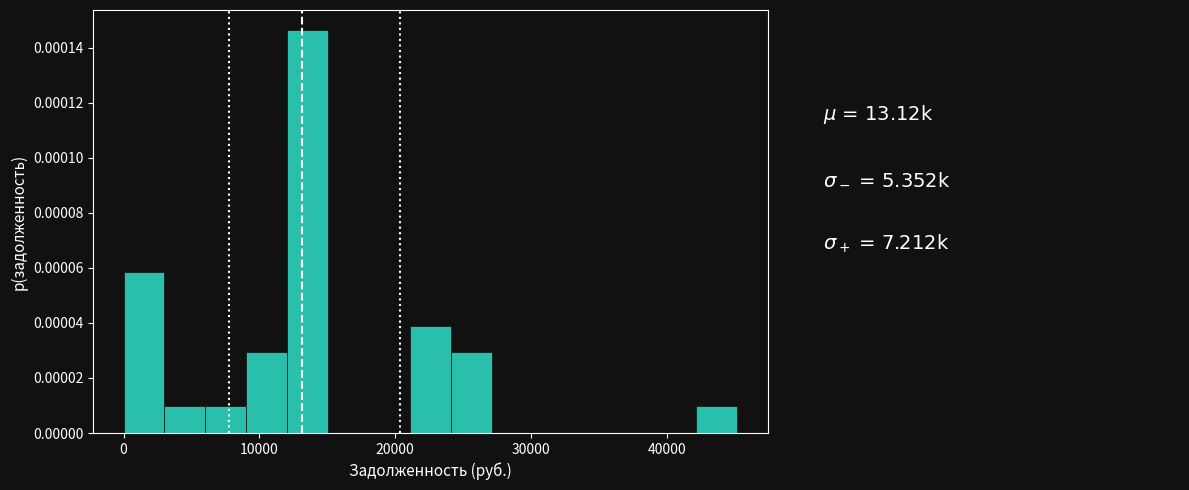

Around what value on the x-axis is the tallest bar? Give the approximate position of its centre, as read against the axis.

14000